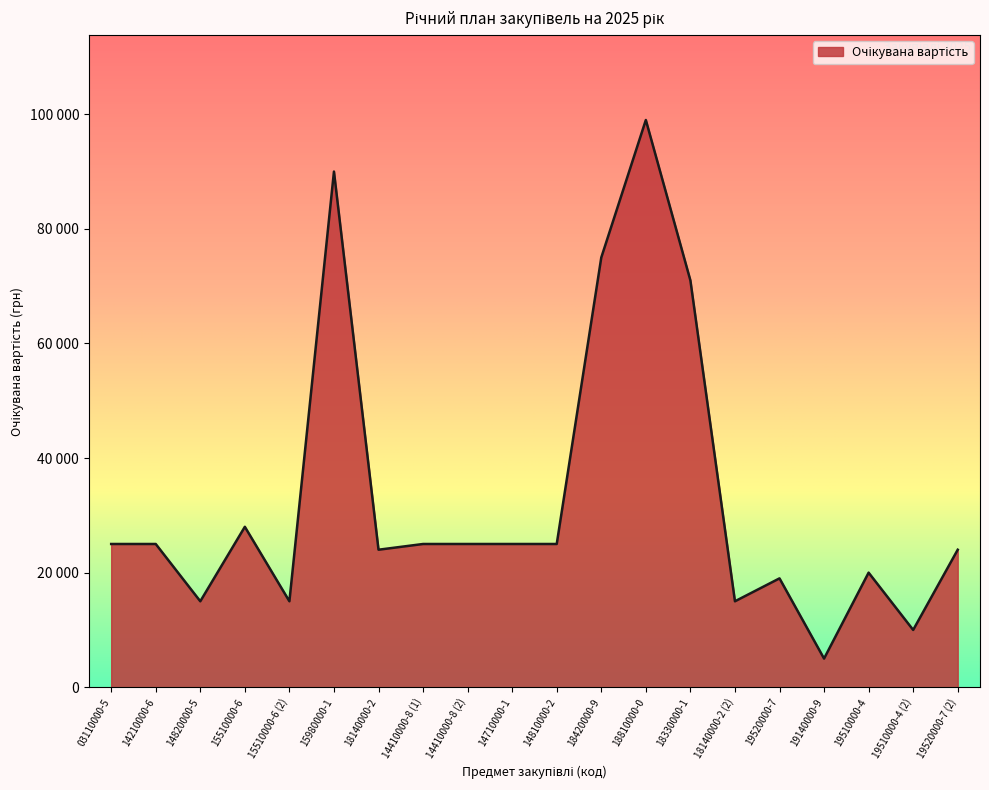

What is the change in value from 14210000-6 to 19520000-7 (2)?

-1000